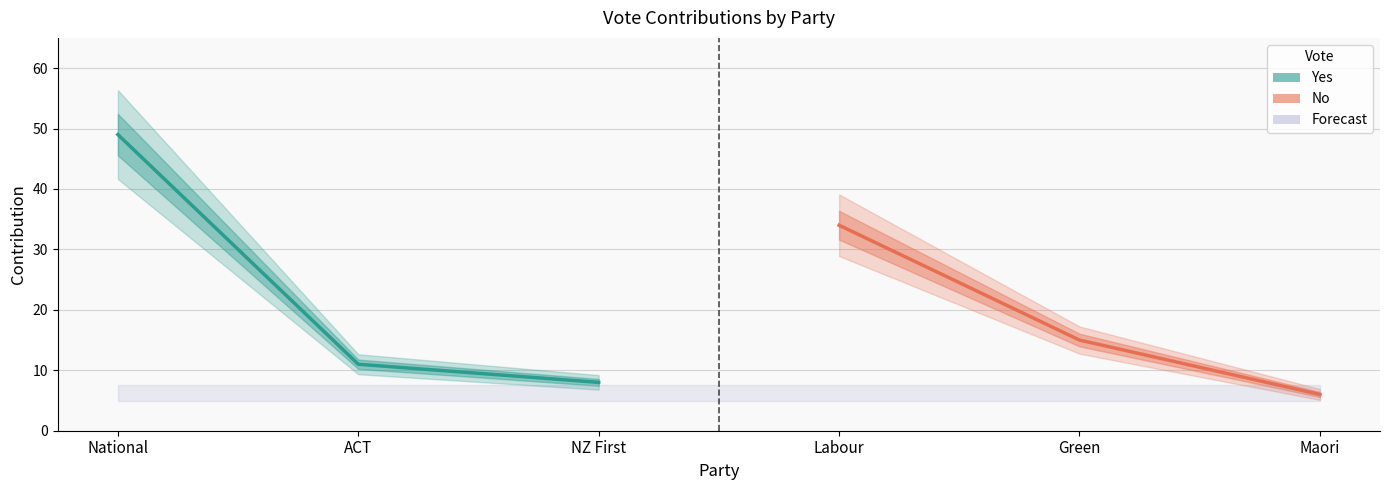

At how many categories does at least one series exceed 38?

1